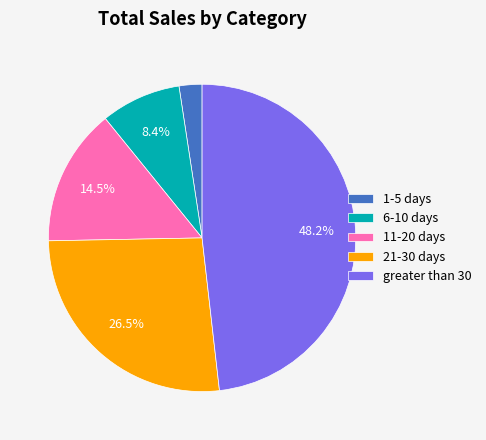

Between 1-5 days and 11-20 days, which is larger?

11-20 days